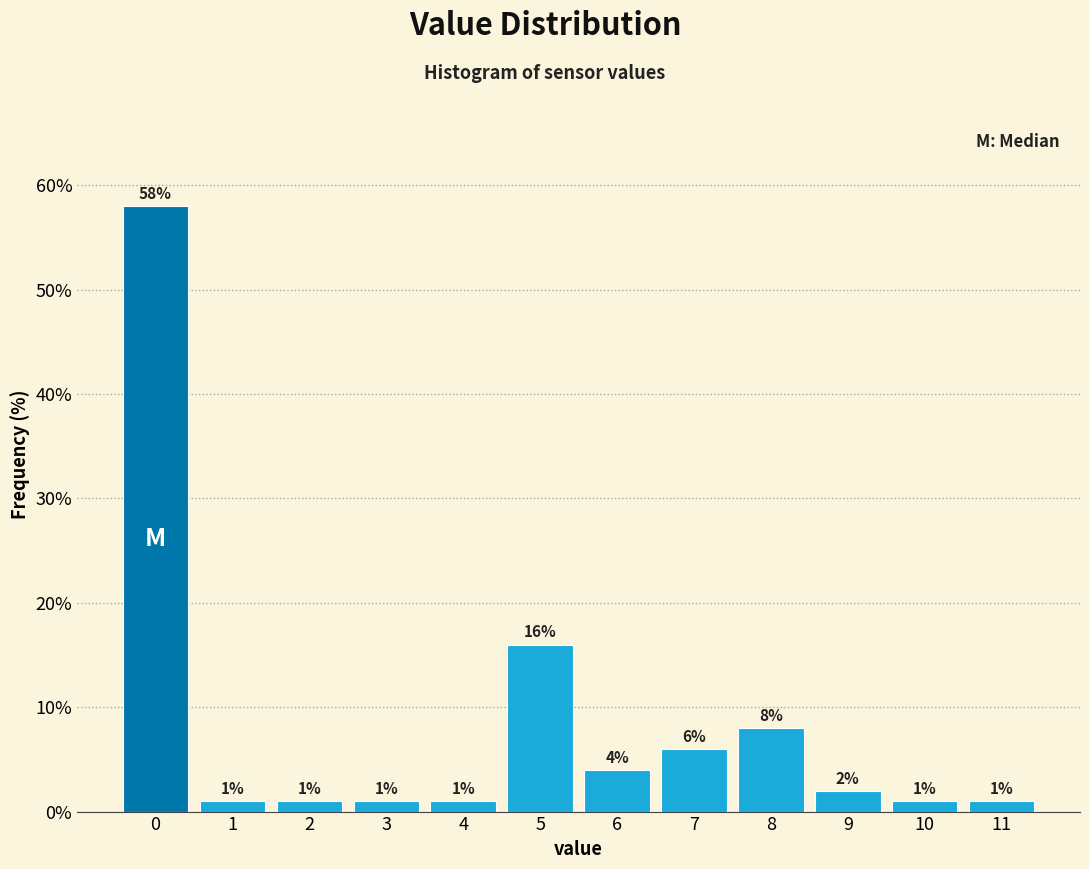

Reading left to right, transcribe this chart: for each bar, give the range it covers on the x-axis and its height.

-0.5 to 0.5: 58
0.5 to 1.5: 1
1.5 to 2.5: 1
2.5 to 3.5: 1
3.5 to 4.5: 1
4.5 to 5.5: 16
5.5 to 6.5: 4
6.5 to 7.5: 6
7.5 to 8.5: 8
8.5 to 9.5: 2
9.5 to 10.5: 1
10.5 to 11.5: 1